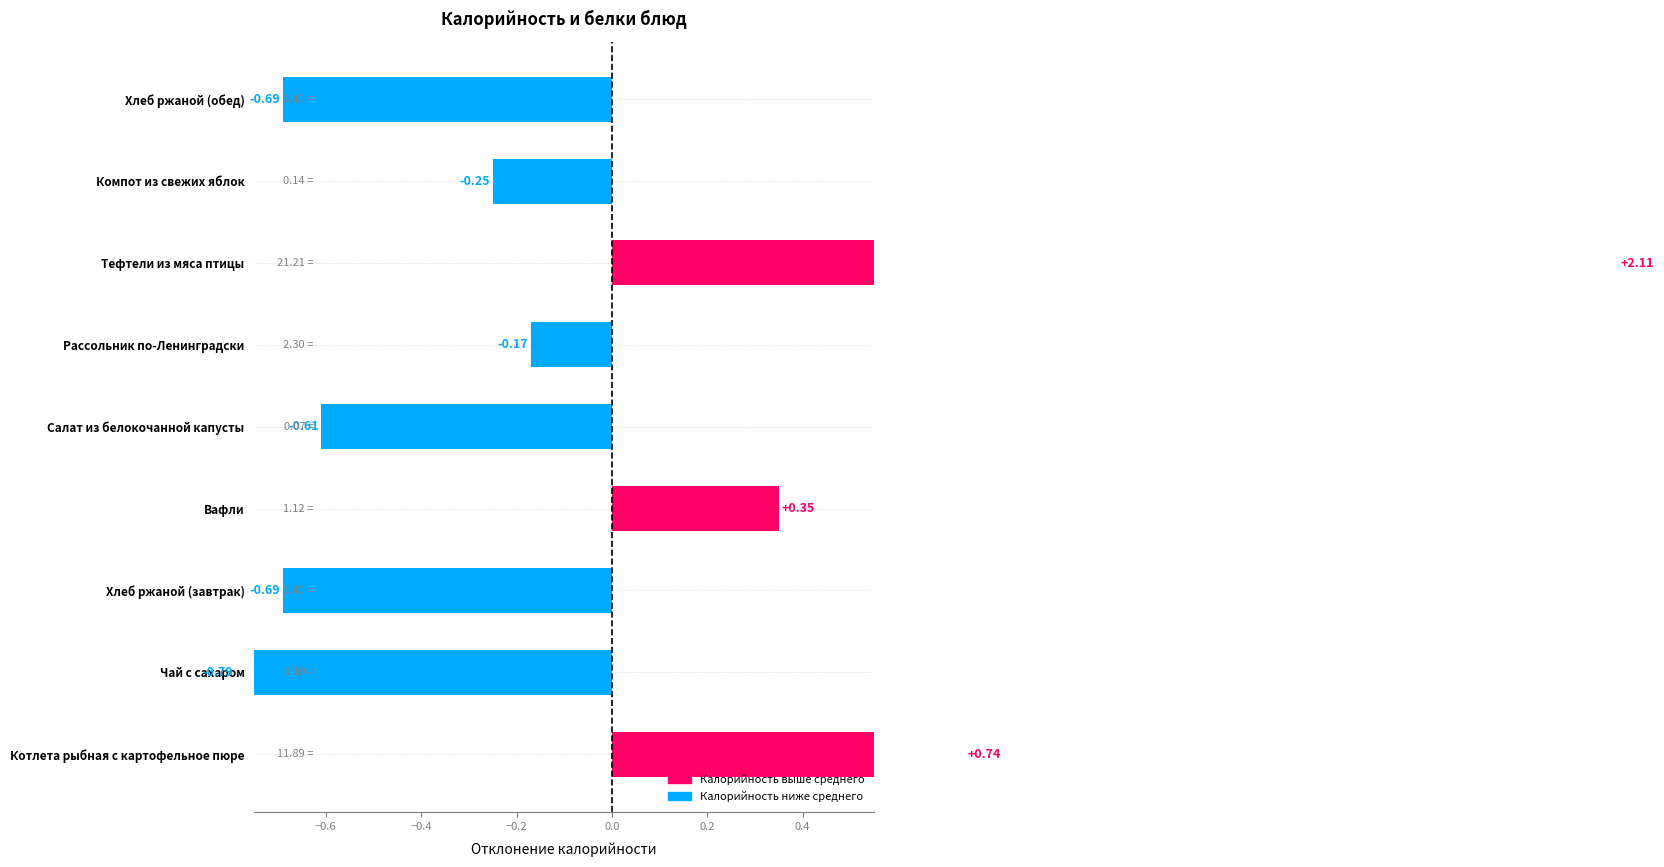

How many negative values are there?

6